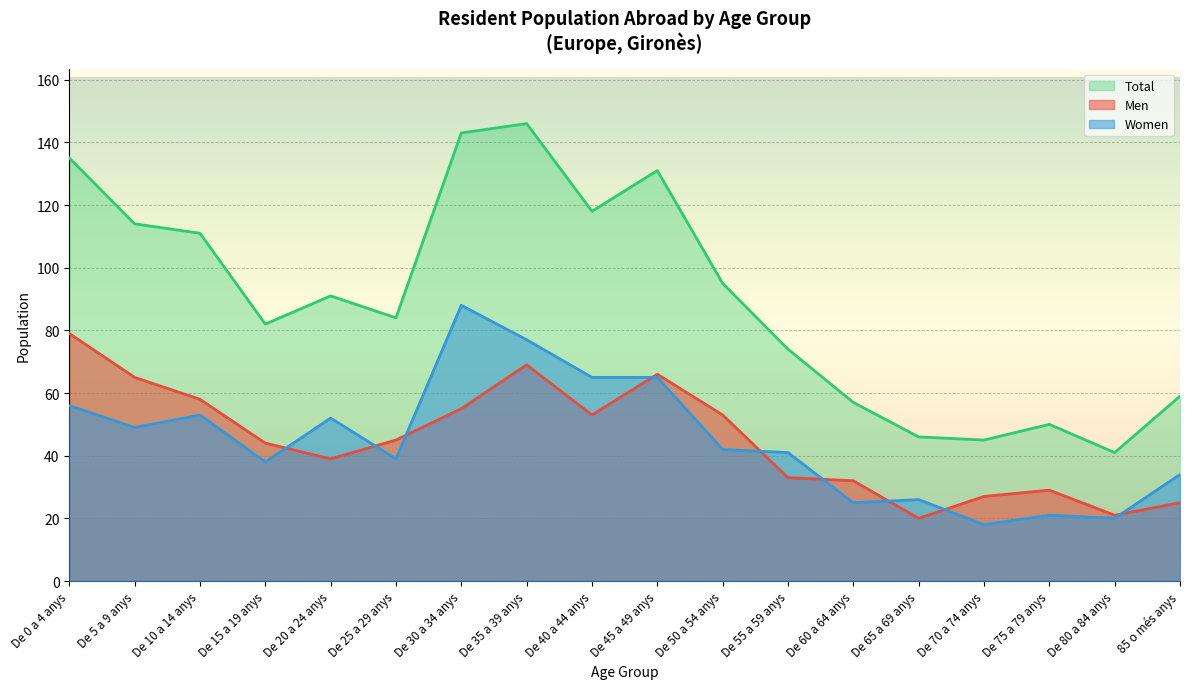

Reading left to right, list all the values displayed in this chart.

Men: De 0 a 4 anys=79	De 5 a 9 anys=65	De 10 a 14 anys=58	De 15 a 19 anys=44	De 20 a 24 anys=39	De 25 a 29 anys=45	De 30 a 34 anys=55	De 35 a 39 anys=69	De 40 a 44 anys=53	De 45 a 49 anys=66	De 50 a 54 anys=53	De 55 a 59 anys=33	De 60 a 64 anys=32	De 65 a 69 anys=20	De 70 a 74 anys=27	De 75 a 79 anys=29	De 80 a 84 anys=21	85 o més anys=25
Women: De 0 a 4 anys=56	De 5 a 9 anys=49	De 10 a 14 anys=53	De 15 a 19 anys=38	De 20 a 24 anys=52	De 25 a 29 anys=39	De 30 a 34 anys=88	De 35 a 39 anys=77	De 40 a 44 anys=65	De 45 a 49 anys=65	De 50 a 54 anys=42	De 55 a 59 anys=41	De 60 a 64 anys=25	De 65 a 69 anys=26	De 70 a 74 anys=18	De 75 a 79 anys=21	De 80 a 84 anys=20	85 o més anys=34
Total: De 0 a 4 anys=135	De 5 a 9 anys=114	De 10 a 14 anys=111	De 15 a 19 anys=82	De 20 a 24 anys=91	De 25 a 29 anys=84	De 30 a 34 anys=143	De 35 a 39 anys=146	De 40 a 44 anys=118	De 45 a 49 anys=131	De 50 a 54 anys=95	De 55 a 59 anys=74	De 60 a 64 anys=57	De 65 a 69 anys=46	De 70 a 74 anys=45	De 75 a 79 anys=50	De 80 a 84 anys=41	85 o més anys=59